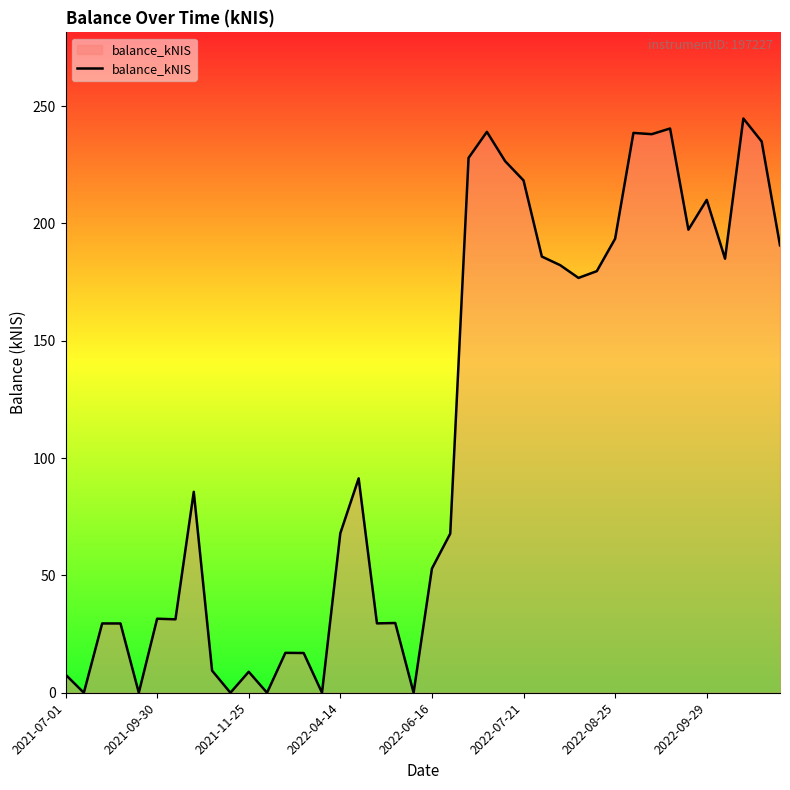

What is the difference between the maximum and minimum values?

244.7